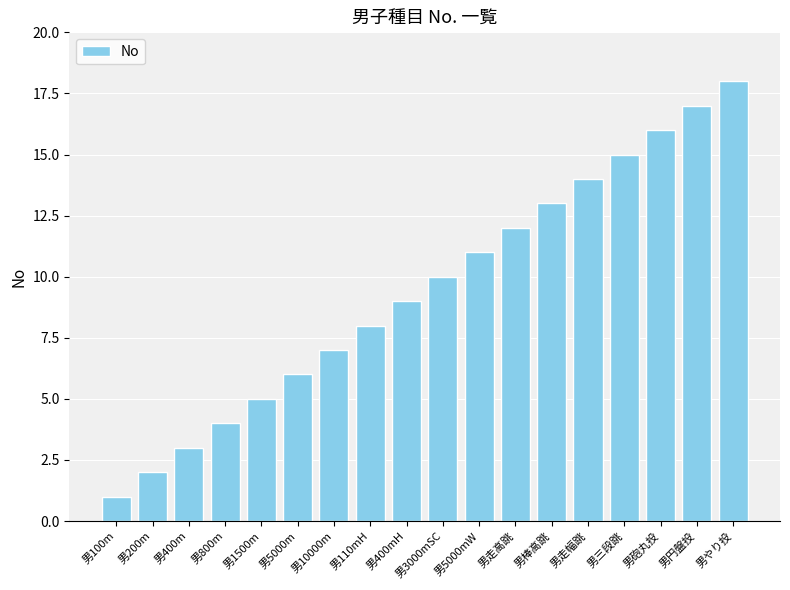

What is the change in value from 男3000mSC to 男棒高跳?

+3